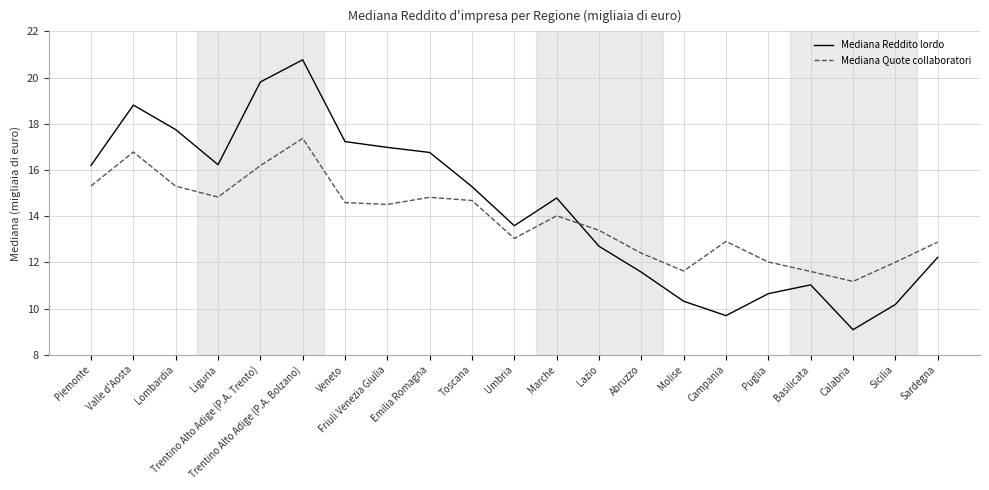

What is the minimum value shown in the chart?

9.1